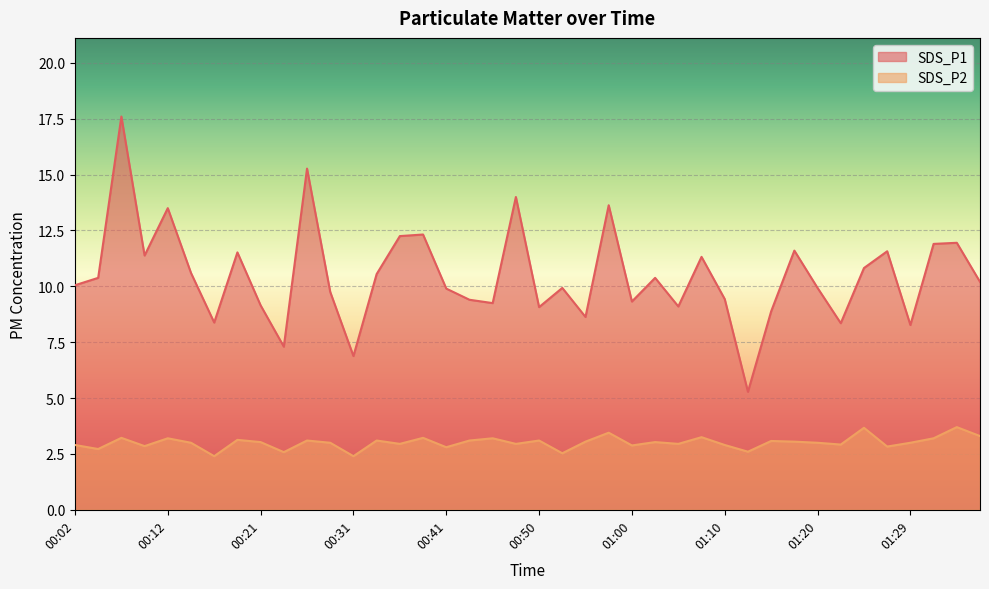

Reading left to right, transcribe all the data shown in this chart.

SDS_P1: 00:02=10.1	00:04=10.4	00:07=17.6	00:09=11.4	00:12=13.5	00:14=10.6	00:16=8.4	00:19=11.5	00:21=9.2	00:24=7.3	00:26=15.3	00:29=9.8	00:31=6.9	00:33=10.6	00:36=12.2	00:38=12.3	00:41=9.9	00:43=9.4	00:46=9.2	00:48=14.0	00:50=9.1	00:53=9.9	00:55=8.6	00:58=13.6	01:00=9.3	01:03=10.4	01:05=9.1	01:07=11.3	01:10=9.4	01:12=5.3	01:15=8.9	01:17=11.6	01:20=9.9	01:22=8.3	01:24=10.8	01:27=11.6	01:29=8.3	01:32=11.9	01:34=11.9	01:37=10.2
SDS_P2: 00:02=2.9	00:04=2.7	00:07=3.2	00:09=2.9	00:12=3.2	00:14=3.0	00:16=2.4	00:19=3.1	00:21=3.0	00:24=2.6	00:26=3.1	00:29=3.0	00:31=2.4	00:33=3.1	00:36=3.0	00:38=3.2	00:41=2.8	00:43=3.1	00:46=3.2	00:48=3.0	00:50=3.1	00:53=2.5	00:55=3.0	00:58=3.5	01:00=2.9	01:03=3.0	01:05=3.0	01:07=3.2	01:10=2.9	01:12=2.6	01:15=3.1	01:17=3.0	01:20=3.0	01:22=2.9	01:24=3.7	01:27=2.8	01:29=3.0	01:32=3.2	01:34=3.7	01:37=3.3